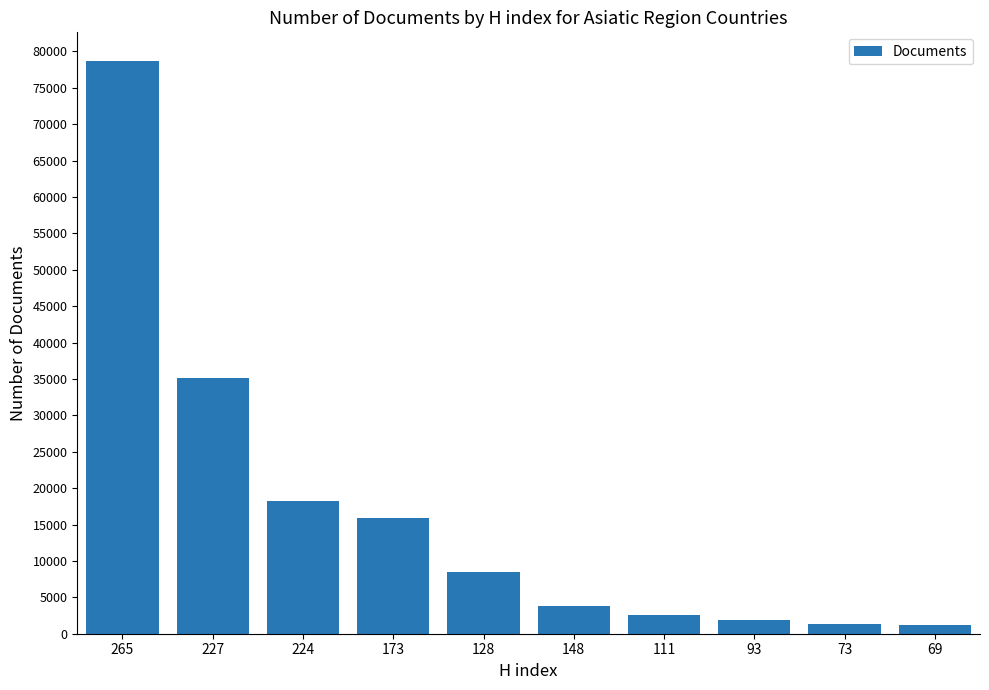

Does the chart contain any negative values?

No